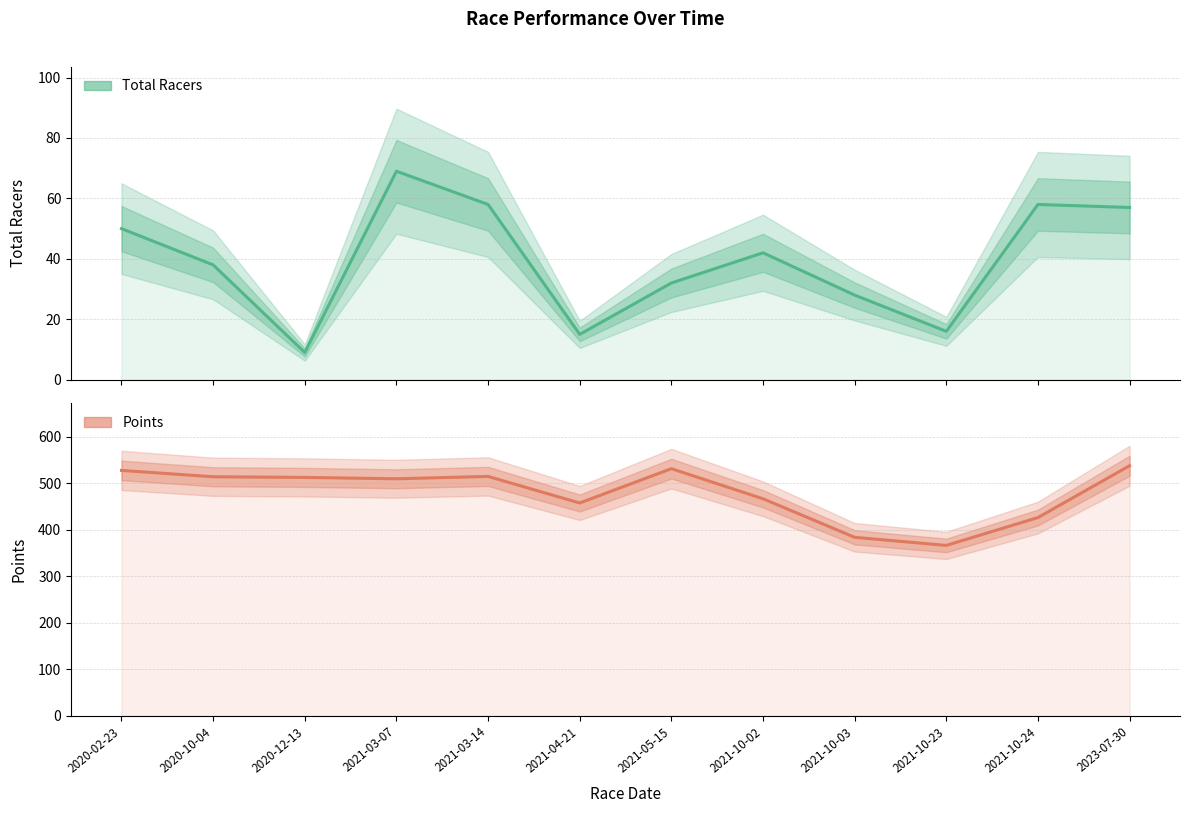

Is the value of Points at 2020-12-13 greater than the value of Total Racers at 2020-02-23?

Yes